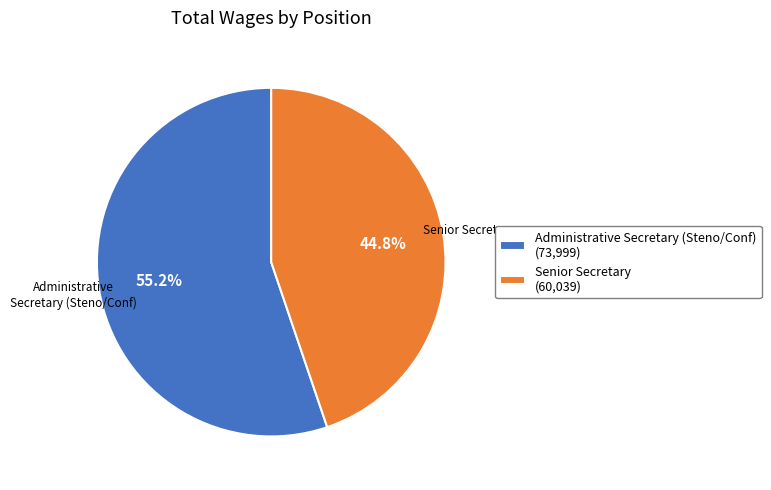

What is the smallest slice in the pie chart?

Senior Secretary